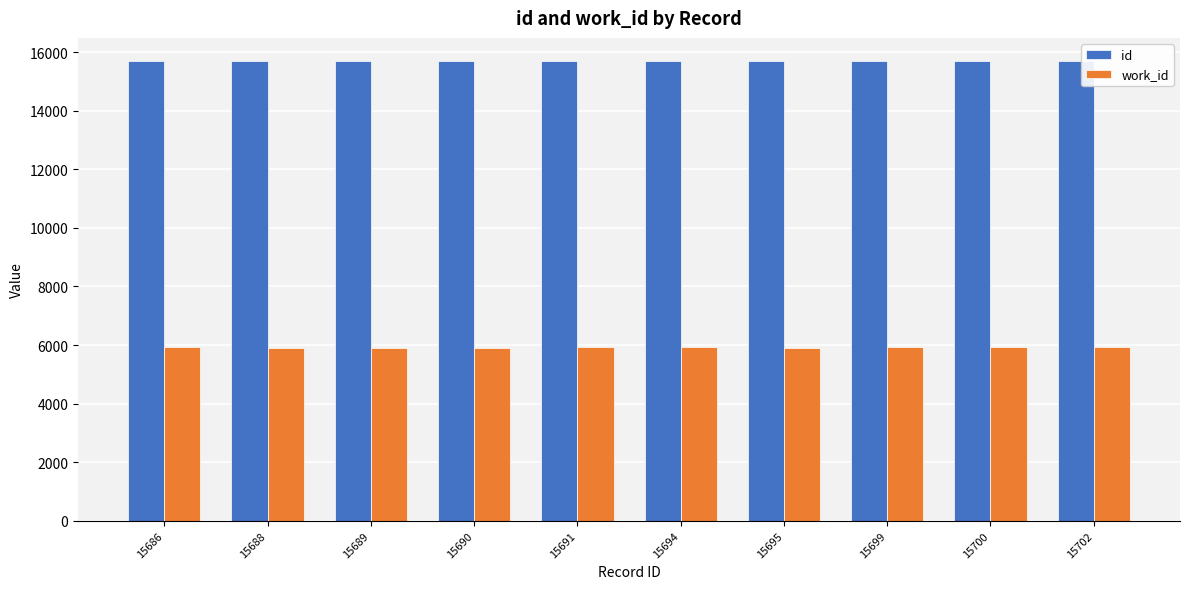

What is the difference between the work_id values at 15690 and 15686?

11